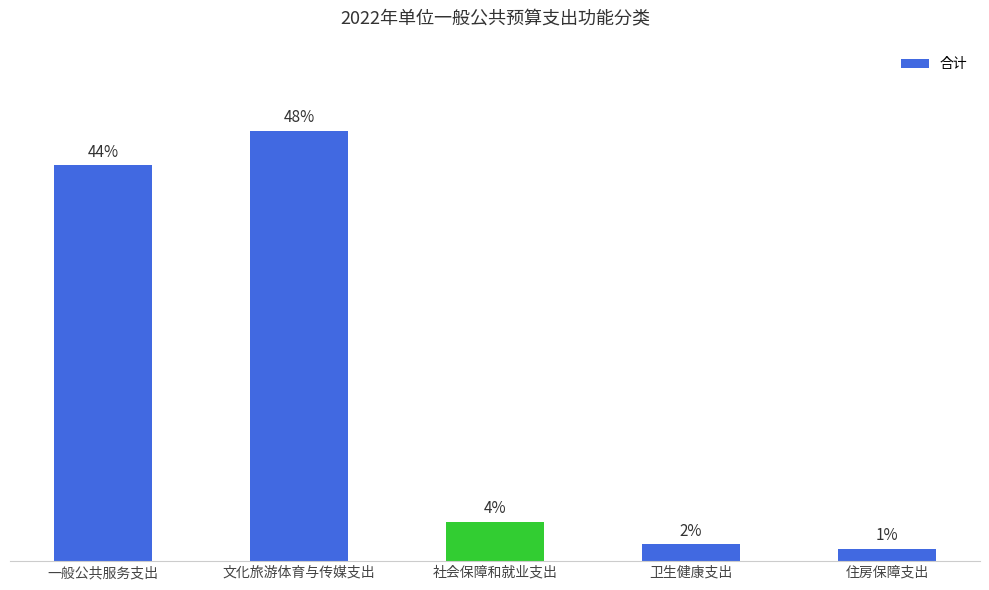

Rank the categories by value from highest to lowest.

文化旅游体育与传媒支出, 一般公共服务支出, 社会保障和就业支出, 卫生健康支出, 住房保障支出